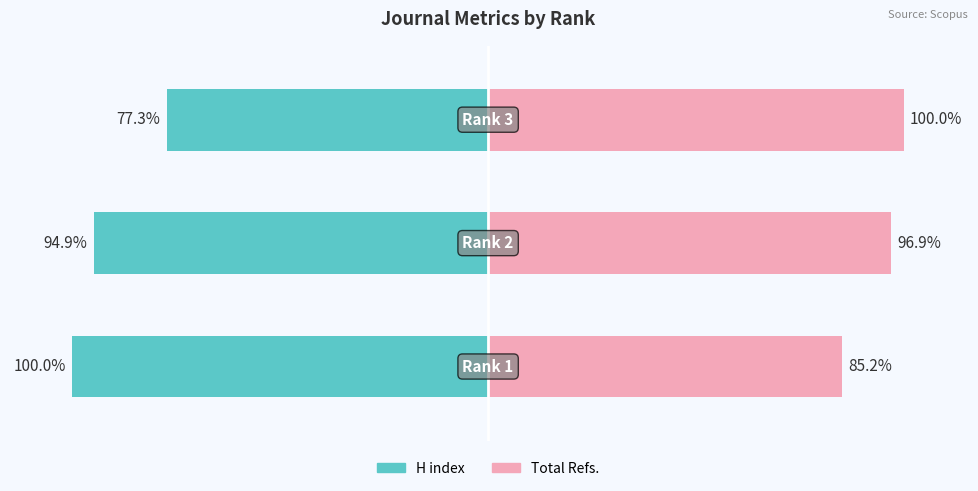

At which category is the sum across all series the highest?

2